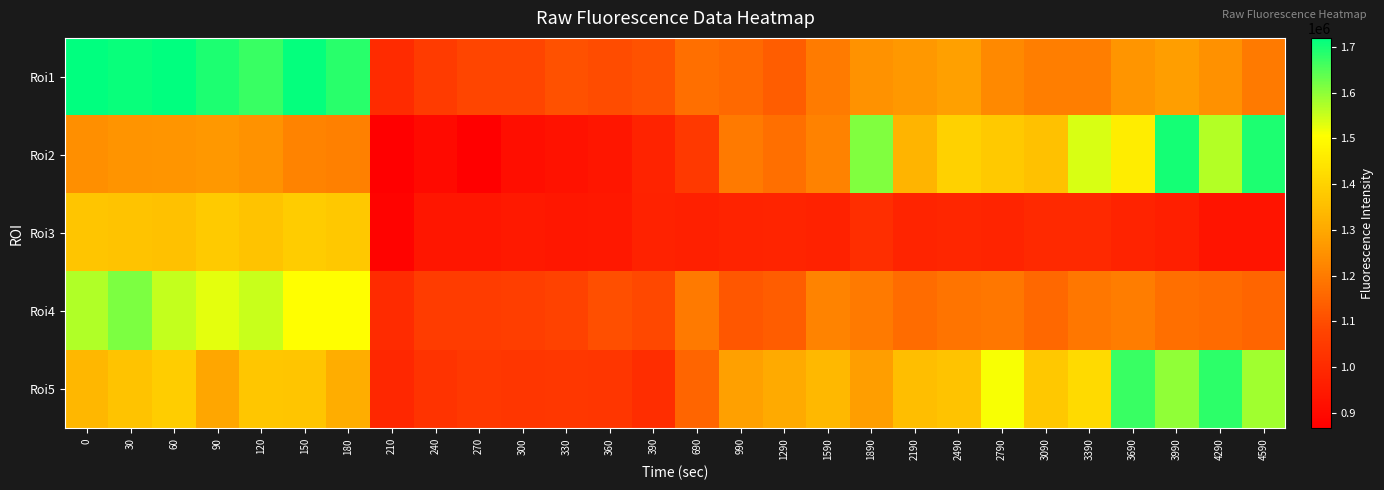

How many data points does each series have?

28